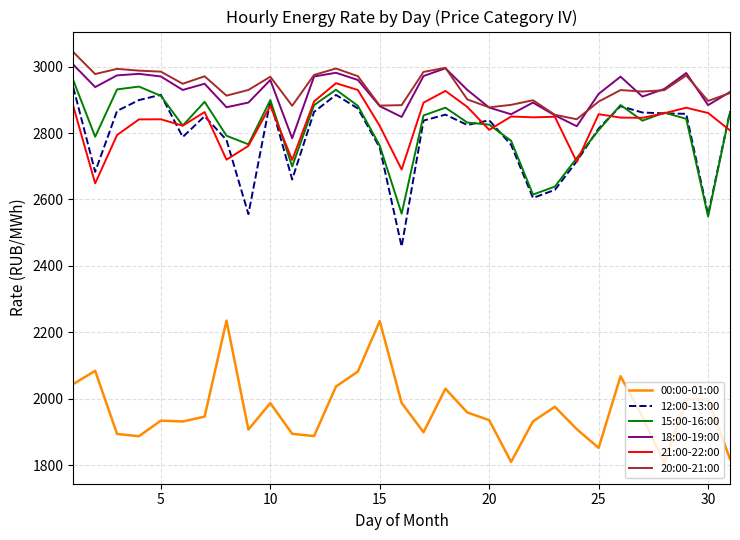

Is this an area chart (filled region under the line)?

No